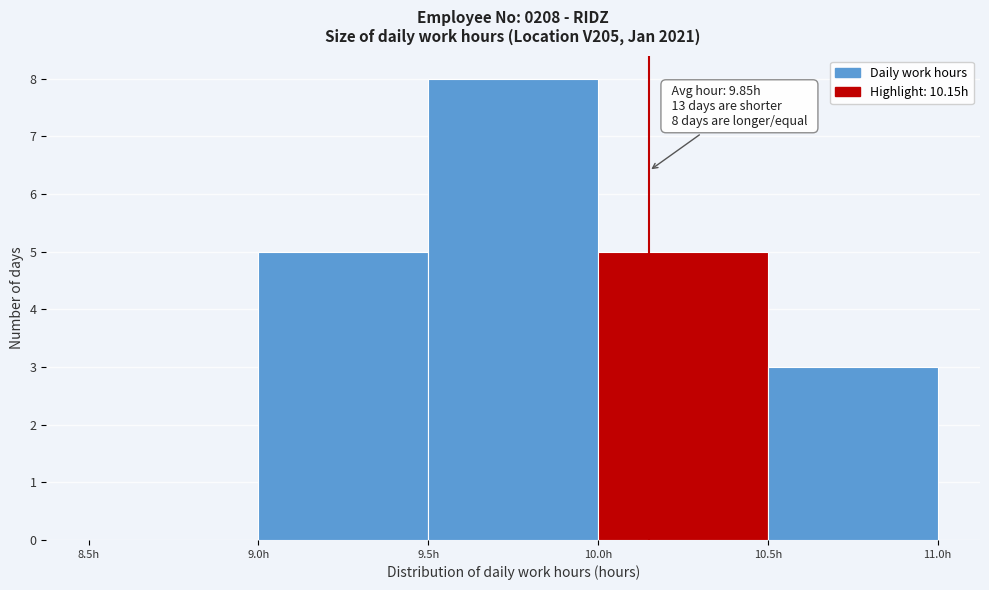

Over which range of the x-axis is the bar tallest?

9.5 to 10.0